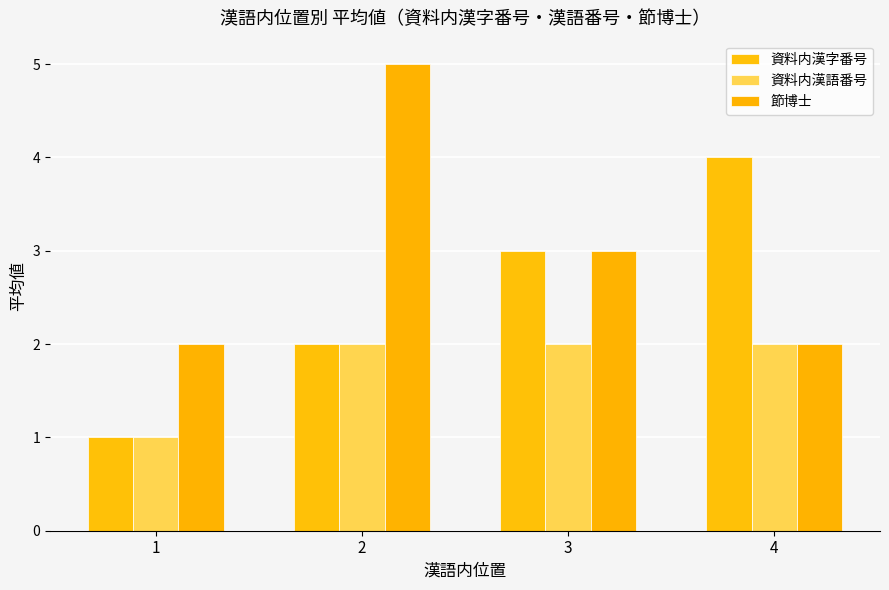

Reading left to right, what are all the values shown in this chart?

資料内漢字番号: 1	2	3	4
資料内漢語番号: 1	2	2	2
節博士: 2	5	3	2